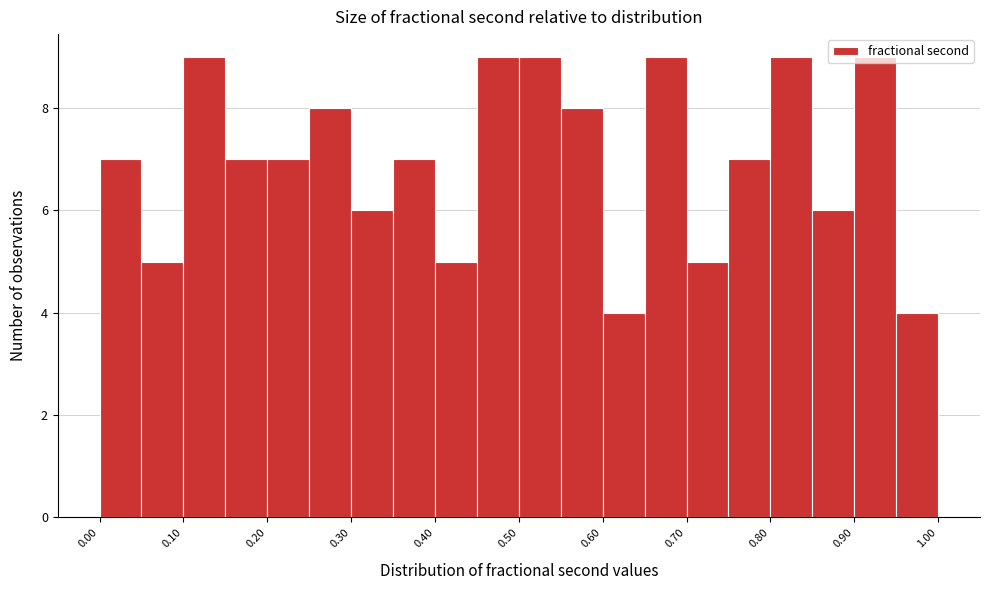

Reading left to right, transcribe this chart: for each bar, give the range it covers on the x-axis and its height. The values are not printed on the chart, so give them approximately, as read against the axis.

0.00 to 0.05: 7
0.05 to 0.10: 5
0.10 to 0.15: 9
0.15 to 0.20: 7
0.20 to 0.25: 7
0.25 to 0.30: 8
0.30 to 0.35: 6
0.35 to 0.40: 7
0.40 to 0.45: 5
0.45 to 0.50: 9
0.50 to 0.55: 9
0.55 to 0.60: 8
0.60 to 0.65: 4
0.65 to 0.70: 9
0.70 to 0.75: 5
0.75 to 0.80: 7
0.80 to 0.85: 9
0.85 to 0.90: 6
0.90 to 0.95: 9
0.95 to 1.00: 4